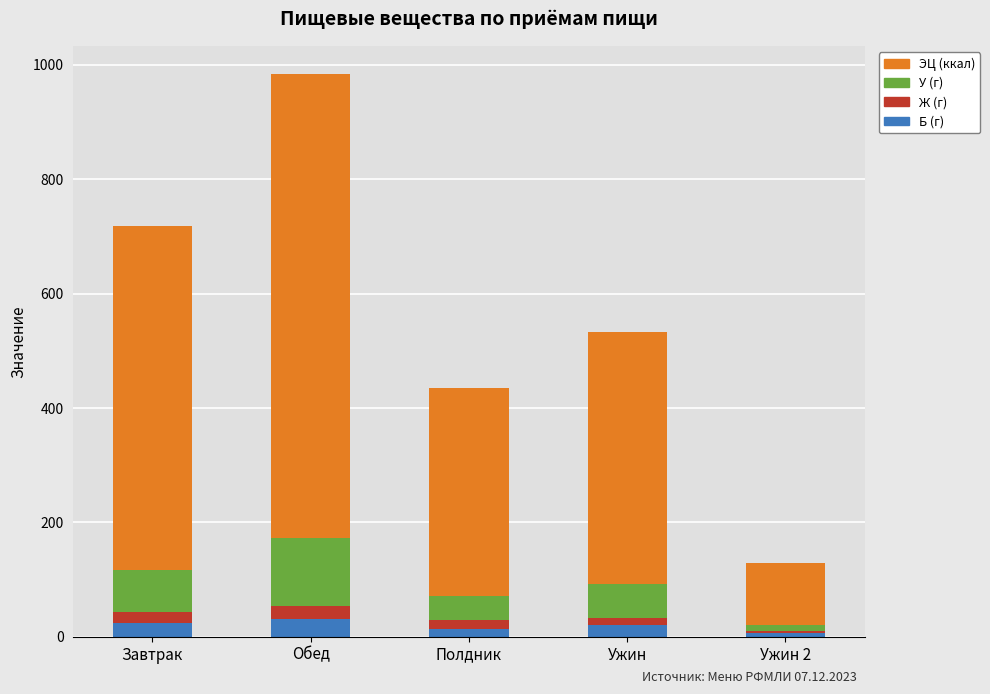

At which category is the sum across all series the highest?

Обед